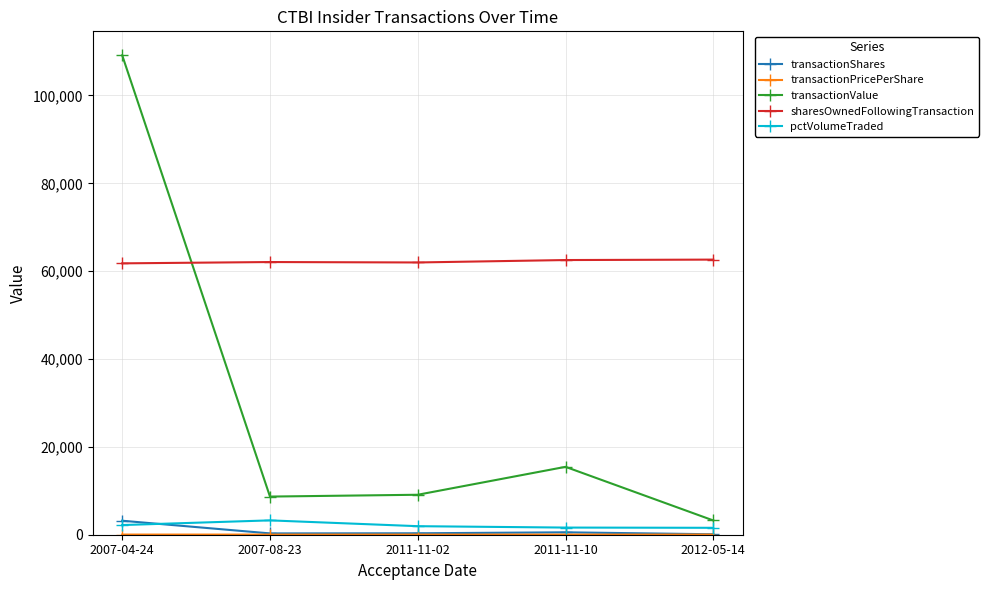

At which label is transactionValue closest to 56199?

2011-11-10